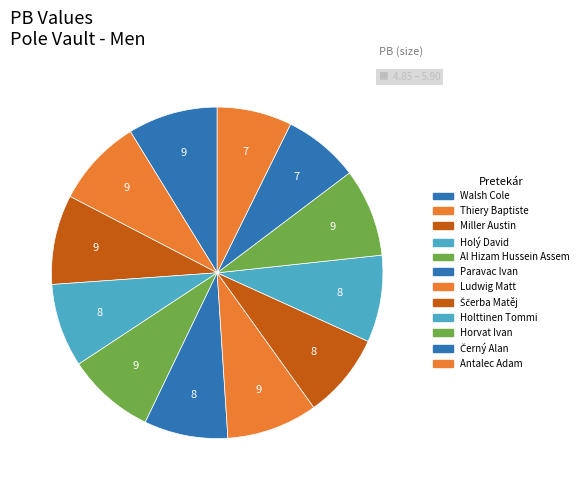

The Holttinen Tommi slice represents 8% of the pie. True or false?

True